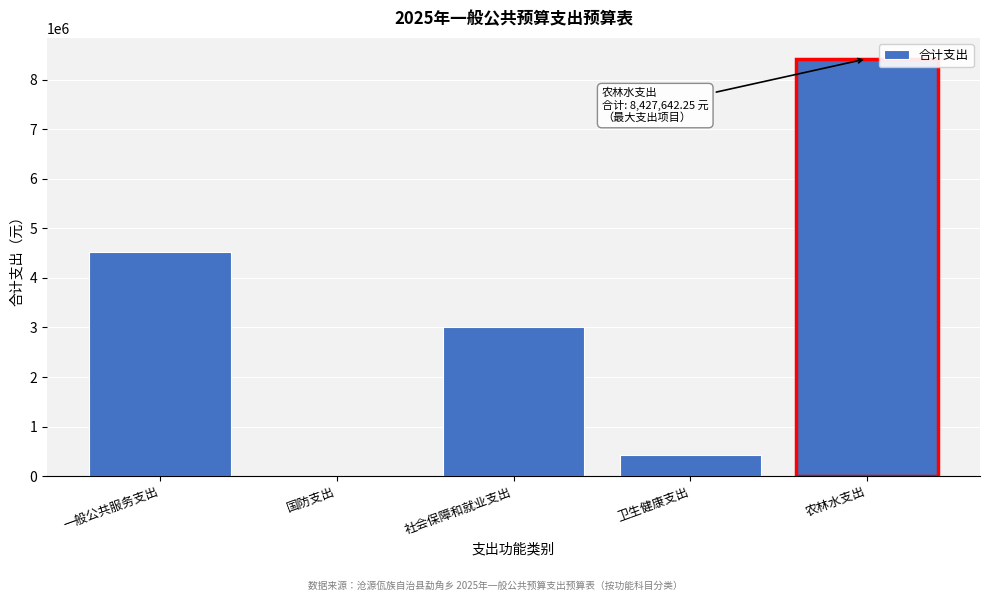

What is the sum of the values at 卫生健康支出 and 社会保障和就业支出?

3422857.1